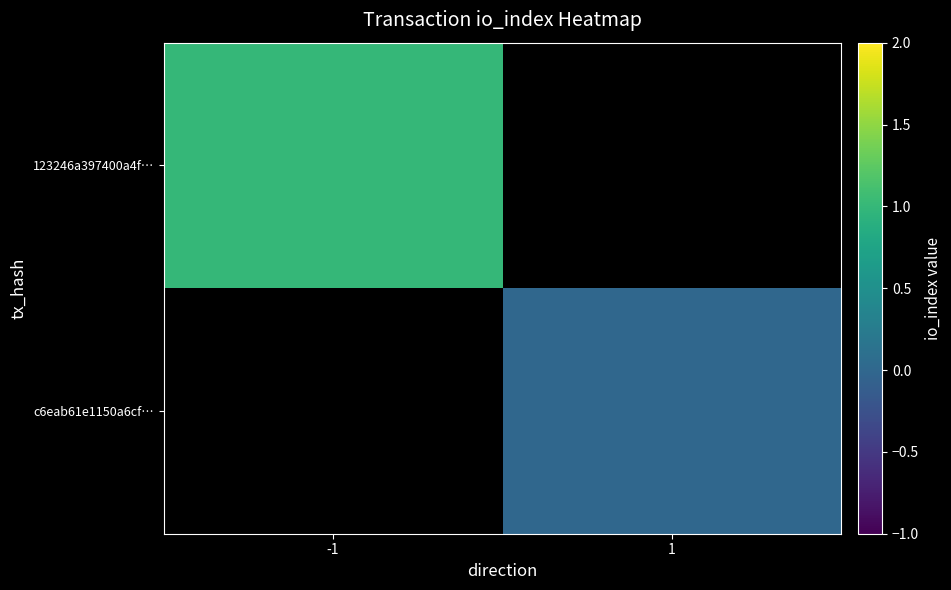

Which has a higher value, -1 or 1?

1